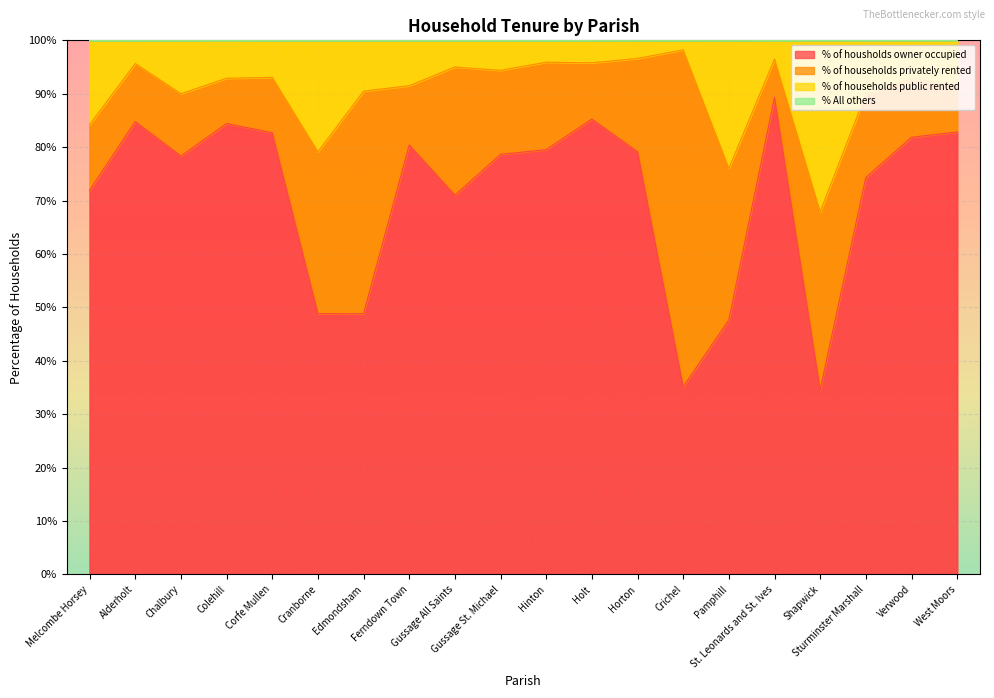

The % of households public rented series shows 94.4 at Gussage St. Michael. True or false?

True